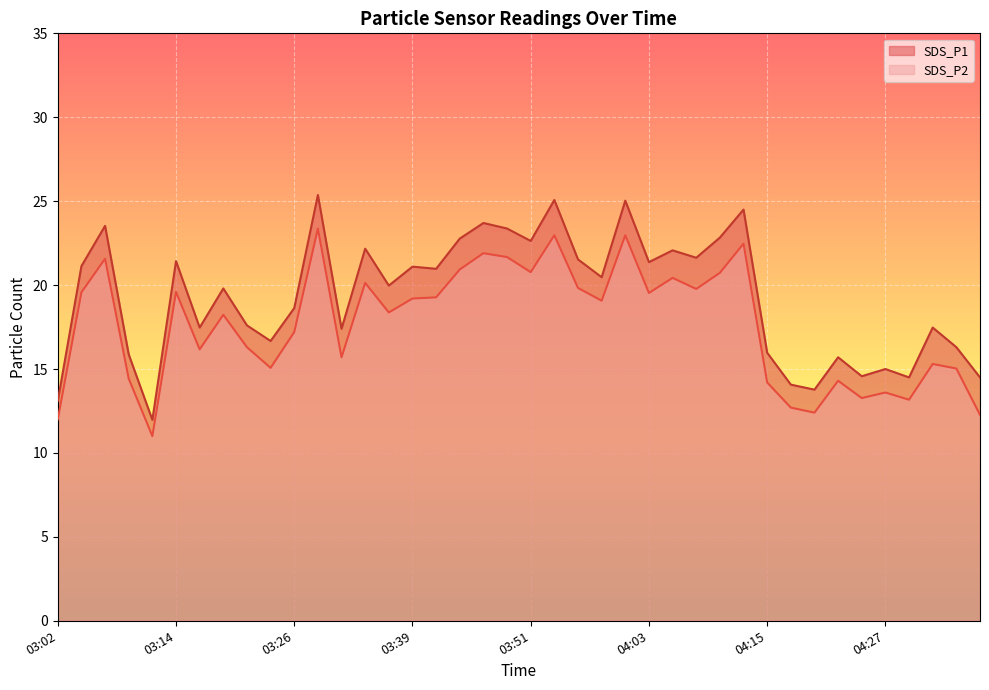

Reading right to left, list all the values displayed in this chart.

SDS_P1: 04:37=14.5	04:35=16.3	04:32=17.5	04:30=14.5	04:27=15.0	04:25=14.6	04:23=15.7	04:20=13.8	04:18=14.1	04:15=16.0	04:13=24.5	04:10=22.8	04:08=21.6	04:05=22.1	04:03=21.4	04:01=25.0	03:58=20.5	03:56=21.5	03:53=25.1	03:51=22.6	03:48=23.4	03:46=23.7	03:43=22.8	03:41=21.0	03:39=21.1	03:36=20.0	03:34=22.2	03:31=17.4	03:29=25.4	03:26=18.6	03:24=16.7	03:22=17.6	03:19=19.8	03:17=17.5	03:14=21.4	03:12=12.0	03:09=15.9	03:07=23.5	03:04=21.1	03:02=13.1
SDS_P2: 04:37=12.3	04:35=15.0	04:32=15.3	04:30=13.2	04:27=13.6	04:25=13.3	04:23=14.3	04:20=12.4	04:18=12.7	04:15=14.2	04:13=22.5	04:10=20.7	04:08=19.8	04:05=20.4	04:03=19.5	04:01=23.0	03:58=19.1	03:56=19.8	03:53=23.0	03:51=20.8	03:48=21.7	03:46=21.9	03:43=20.9	03:41=19.3	03:39=19.2	03:36=18.4	03:34=20.1	03:31=15.7	03:29=23.4	03:26=17.2	03:24=15.1	03:22=16.3	03:19=18.2	03:17=16.2	03:14=19.6	03:12=11.0	03:09=14.4	03:07=21.6	03:04=19.6	03:02=12.0